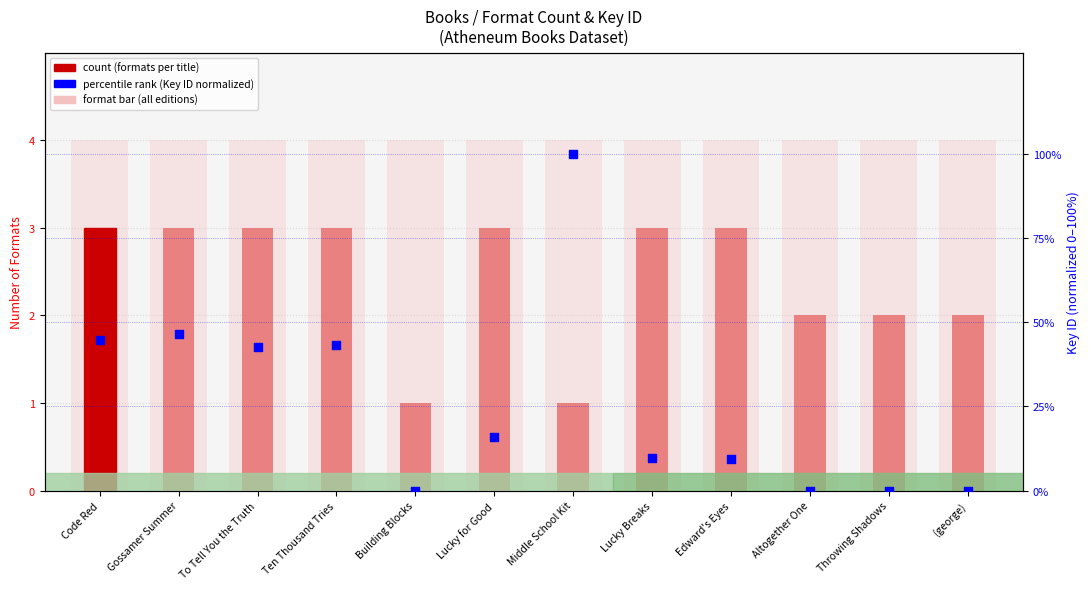

At which category is the sum across all series the highest?

Middle School Kit